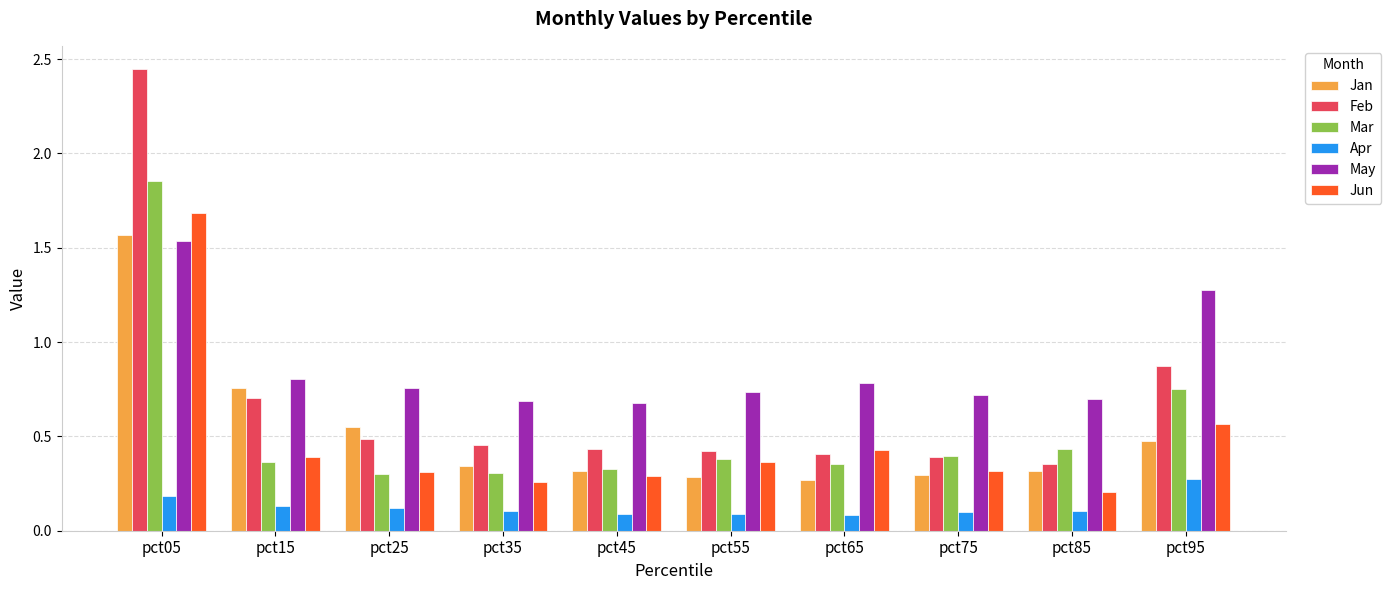

At how many categories does at least one series exceed 1?

2